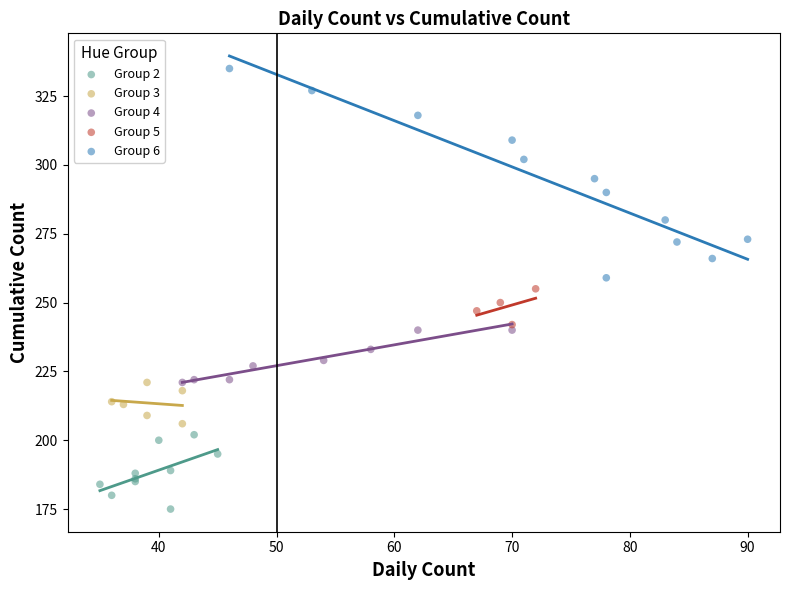

What are all the series names shown in the legend?

Group 2, Group 3, Group 4, Group 5, Group 6